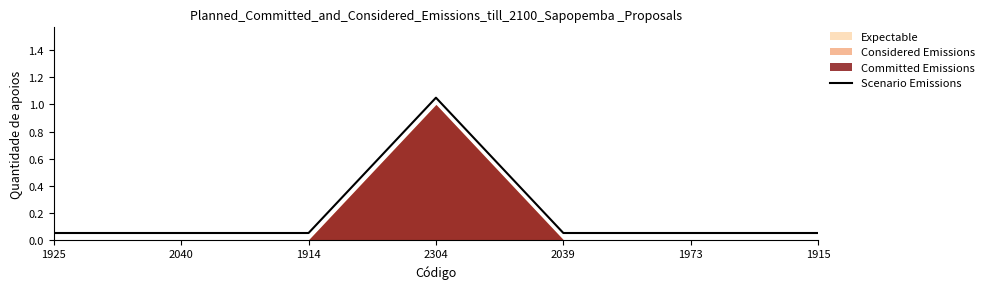

Where is the data nearest to the value 0?

1925